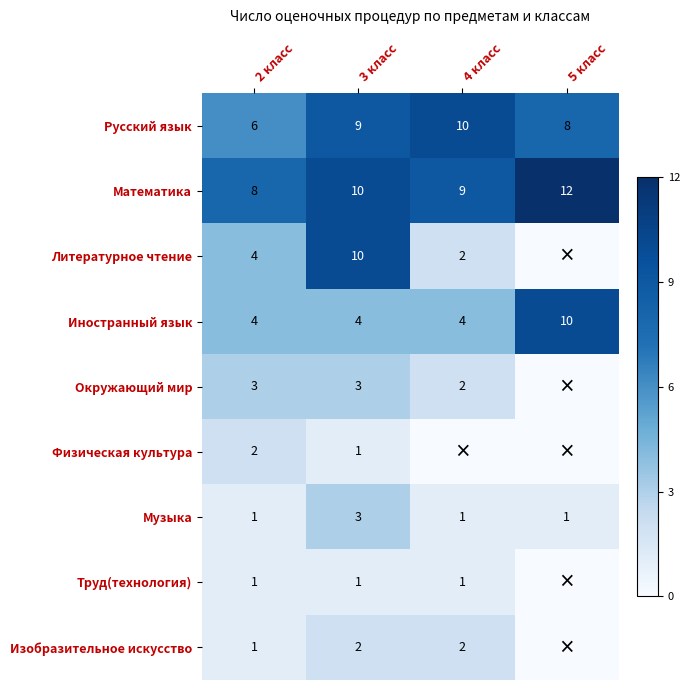

Is the value of Литературное чтение at 3 класс greater than the value of Труд(технология) at 4 класс?

Yes